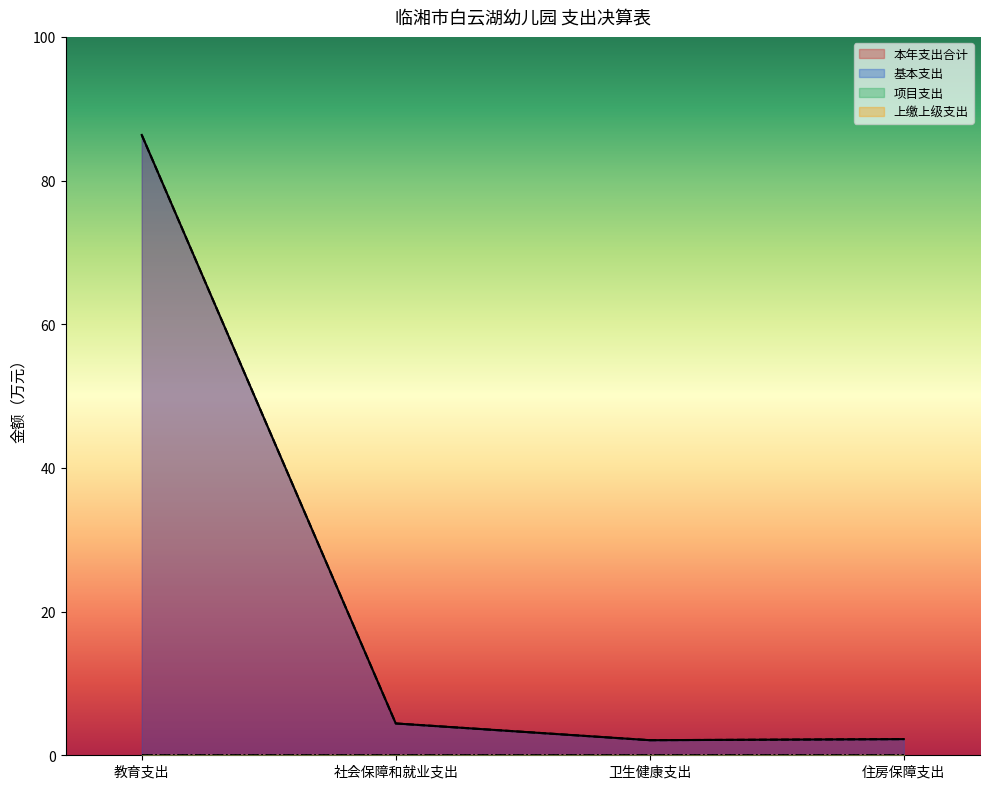

Is it true that 基本支出 equals 0.1 at 其他社会保障和就业支出_2?

False